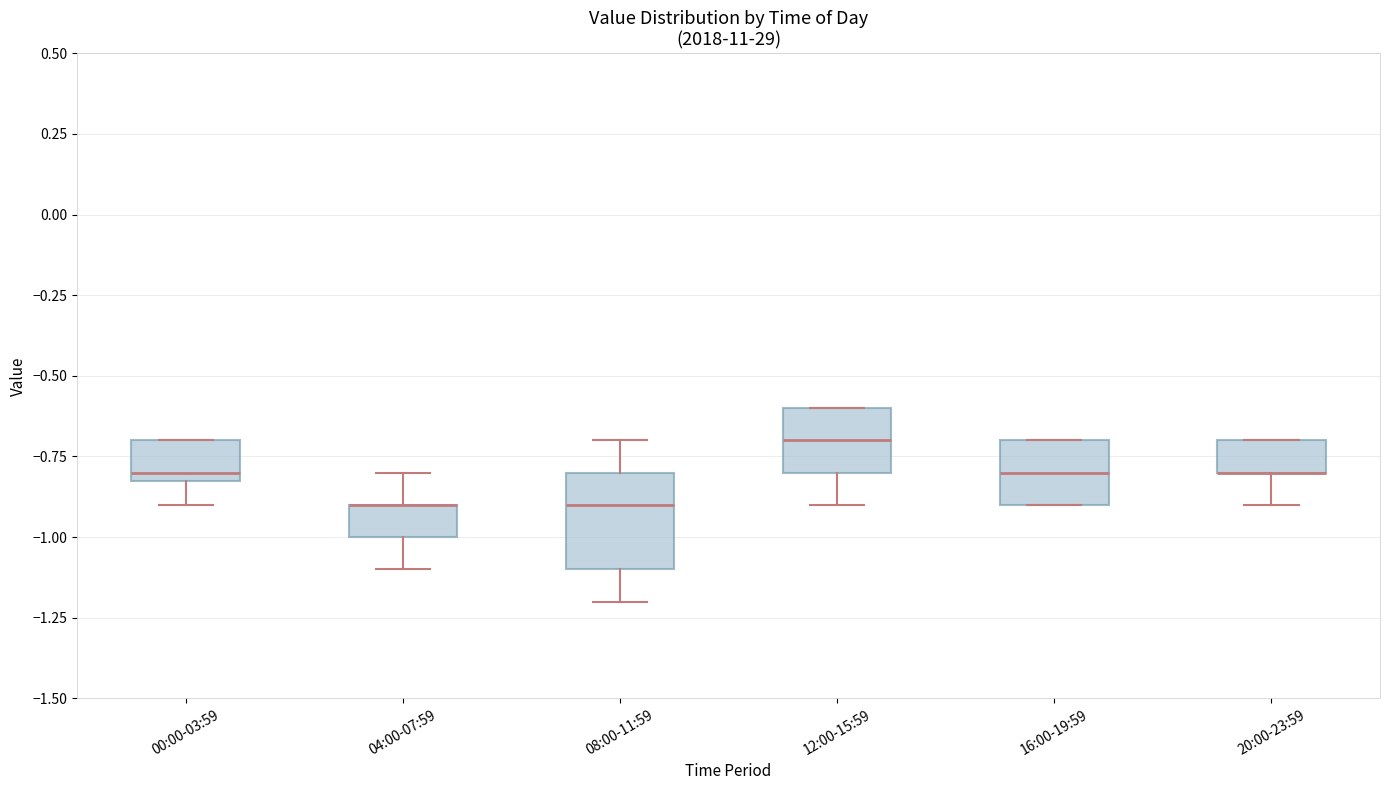

Where is the lower edge of the box for 20:00-23:59 on the y-axis? The values are not printed on the chart, so give them approximately, as read against the axis.

-0.8